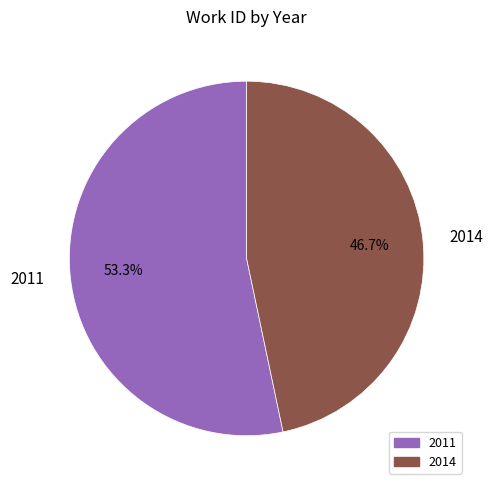

Is the sum of 2014 and 2011 greater than half?

Yes